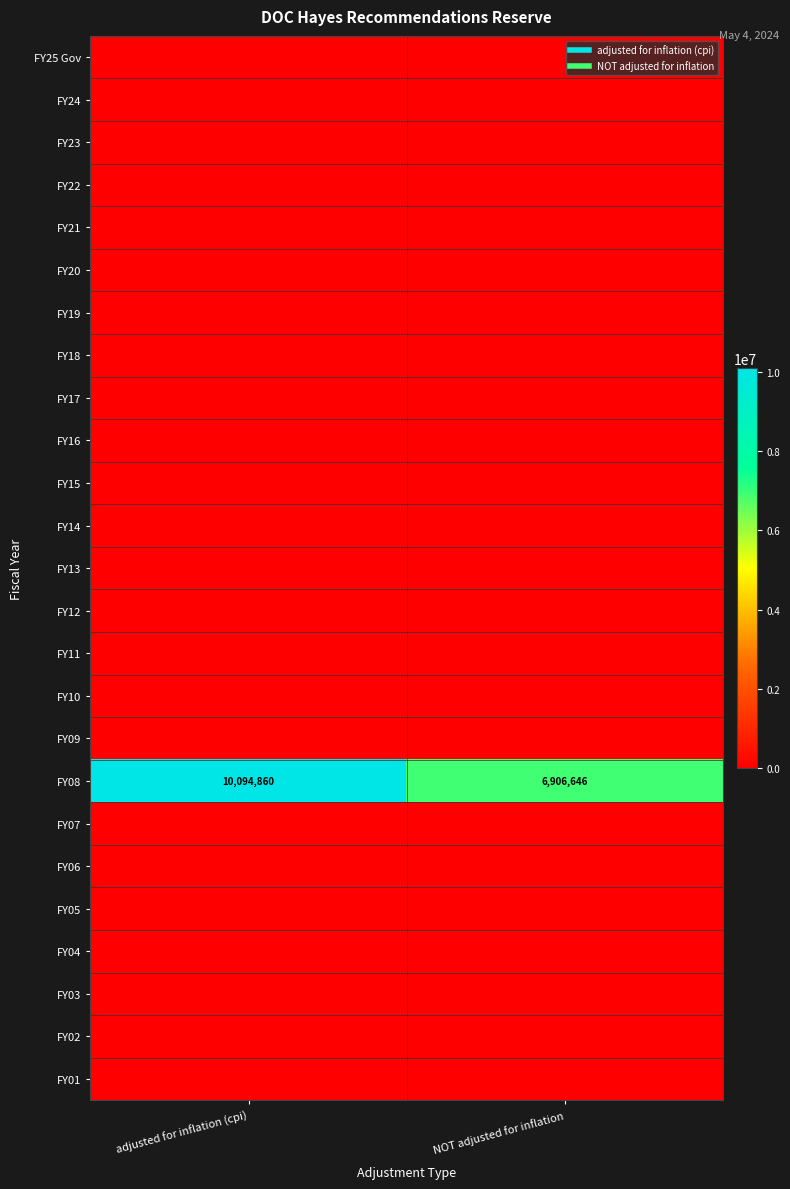

Which category has the lowest value across all series?

adjusted for inflation (cpi)